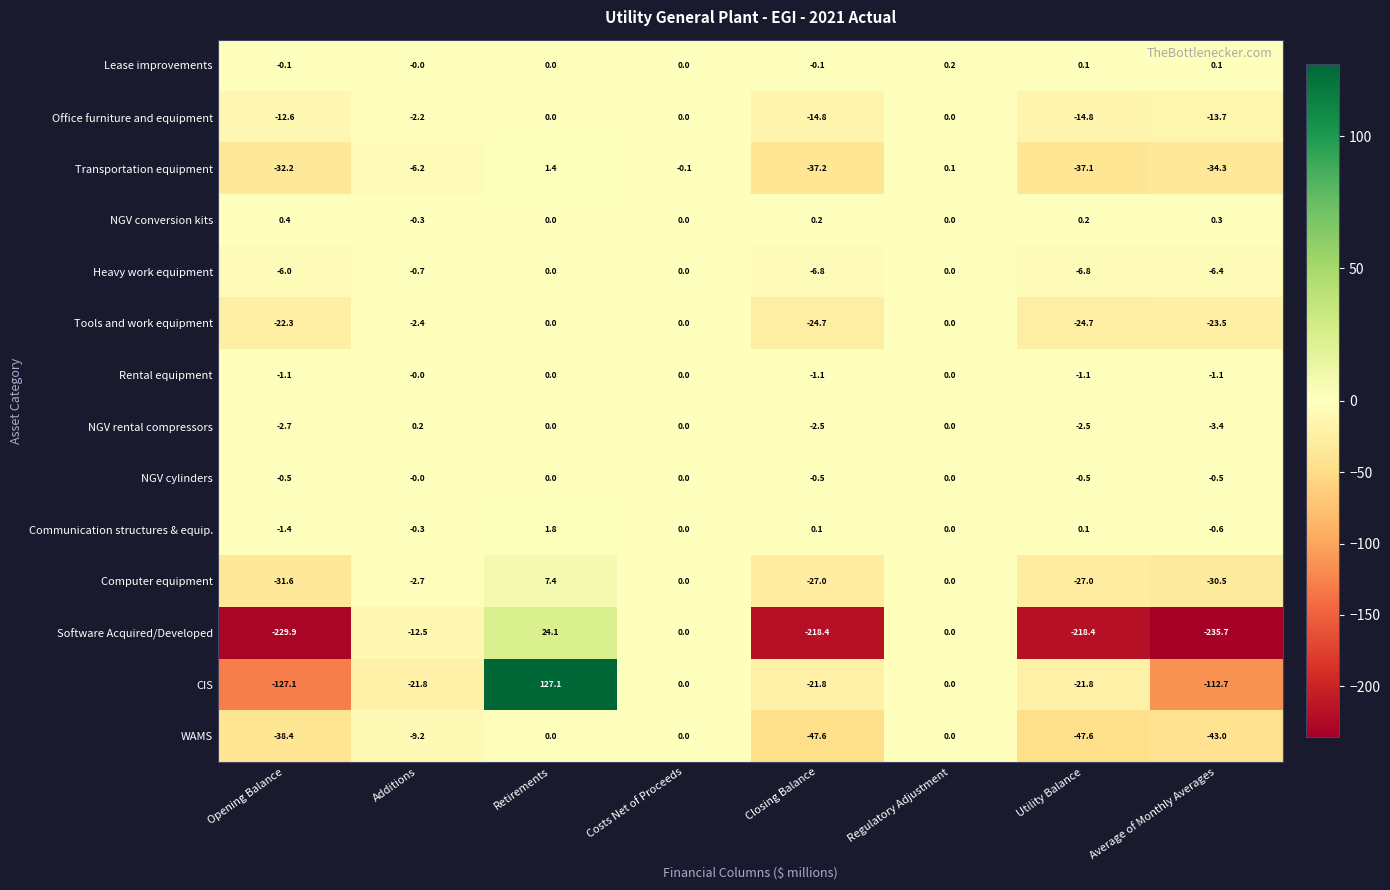

The Computer equipment series shows 3.9 at Retirements. True or false?

False